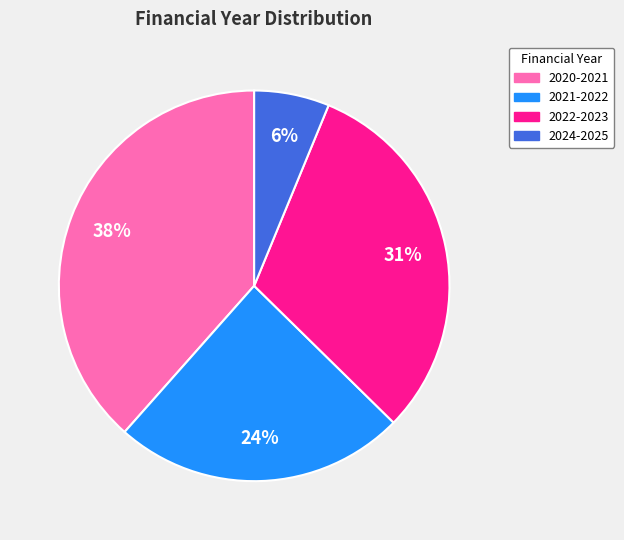

Do 2020-2021 and 2024-2025 together represent more than half of the pie?

No